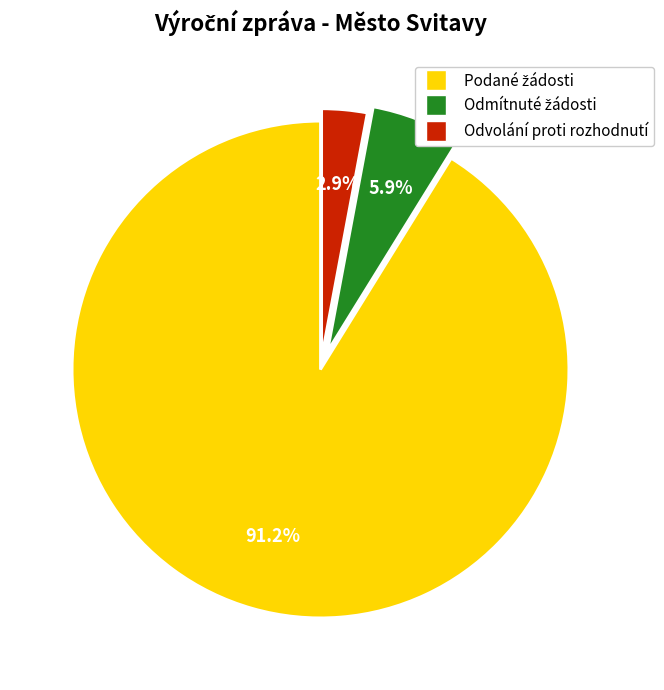

Is there a majority slice in this chart?

Yes